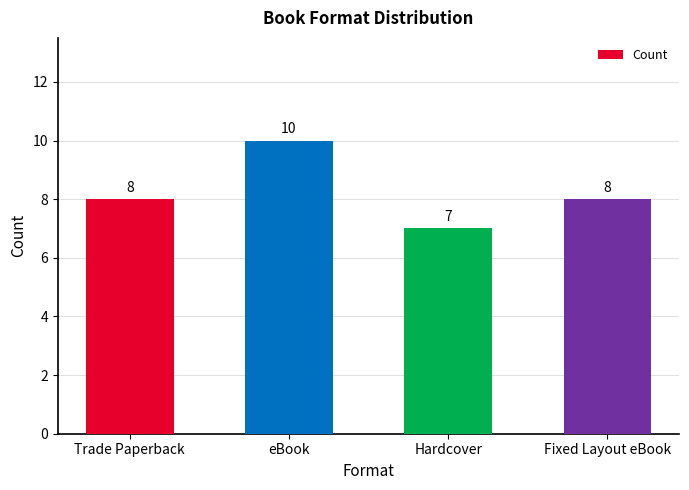

What is the change in value from eBook to Hardcover?

-3